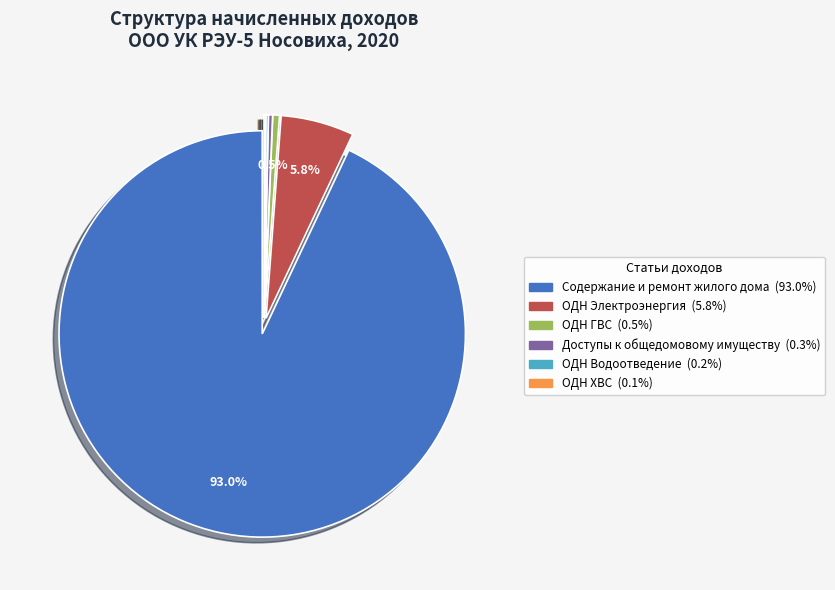

What is the ratio of the value at Содержание и ремонт жилого дома to the value at Доступы к общедомовому имуществу?

286.9